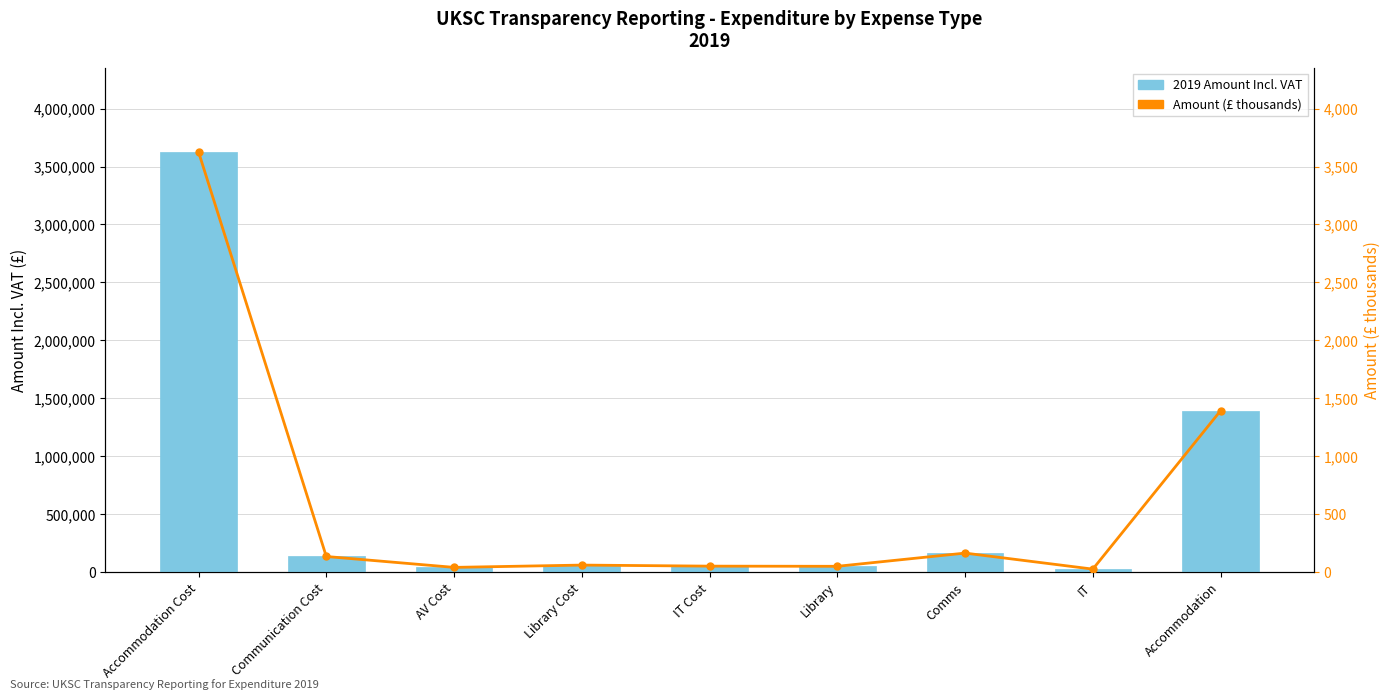

Reading right to left, extract all data points from this chart.

2019 Amount Incl. VAT: 1394460.1	28556.3	166750.0	52858.8	54218.4	63354.8	43500.0	137424.0	3625641.0
Amount (thousands): 1394.5	28.6	166.8	52.9	54.2	63.4	43.5	137.4	3625.6